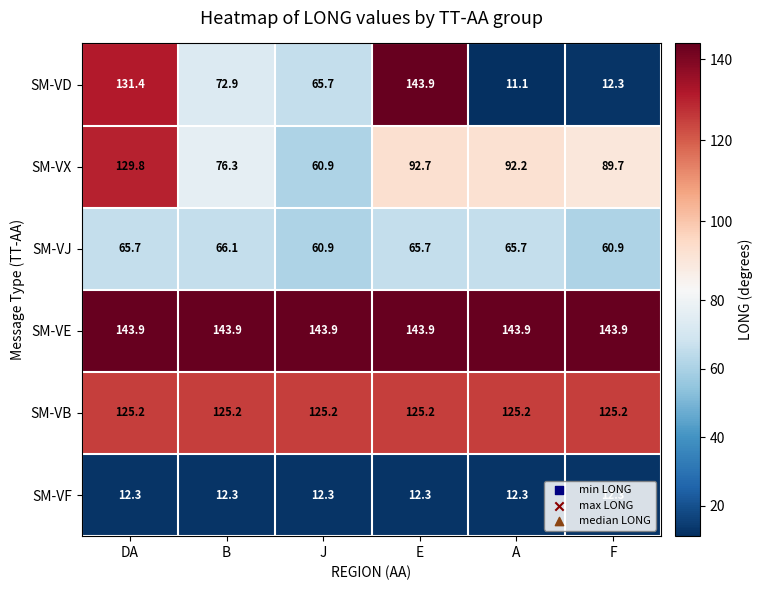

What is the minimum value for SM-VJ?

60.9